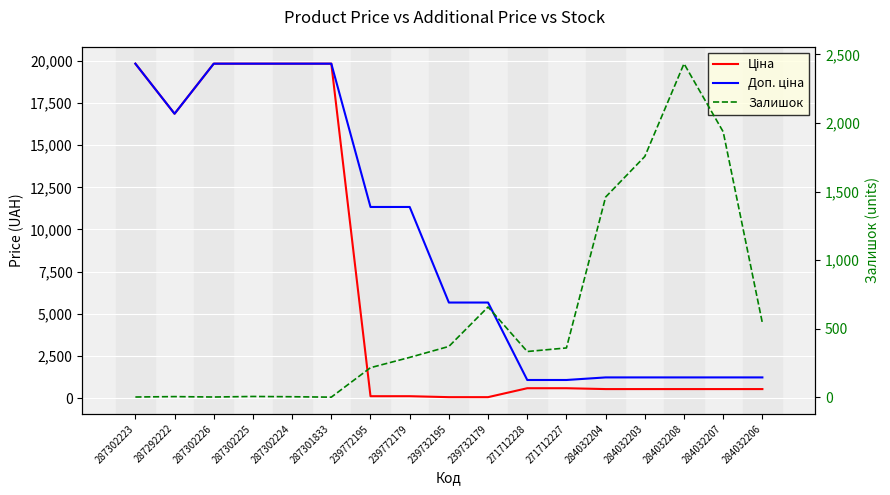

What is the spread (max minus min) of values at 287302224?

19828.1